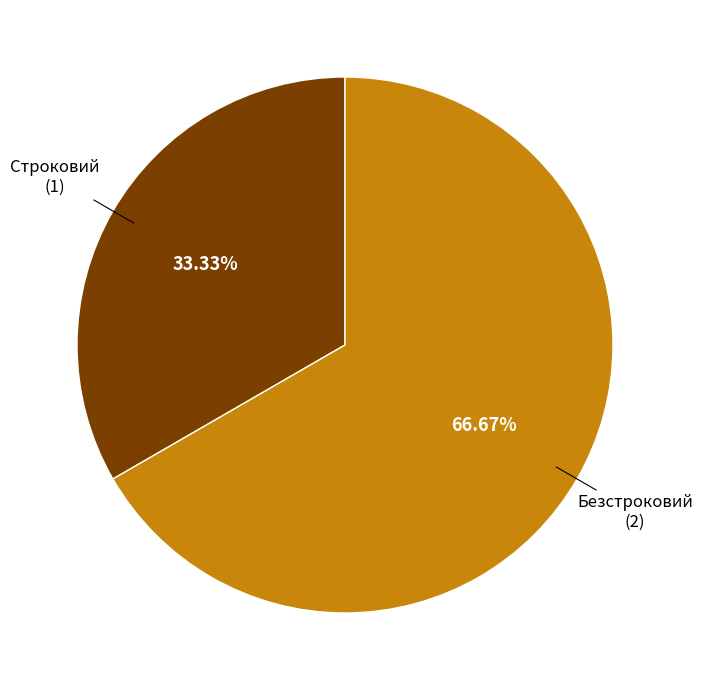

Does any single category account for the majority?

Yes